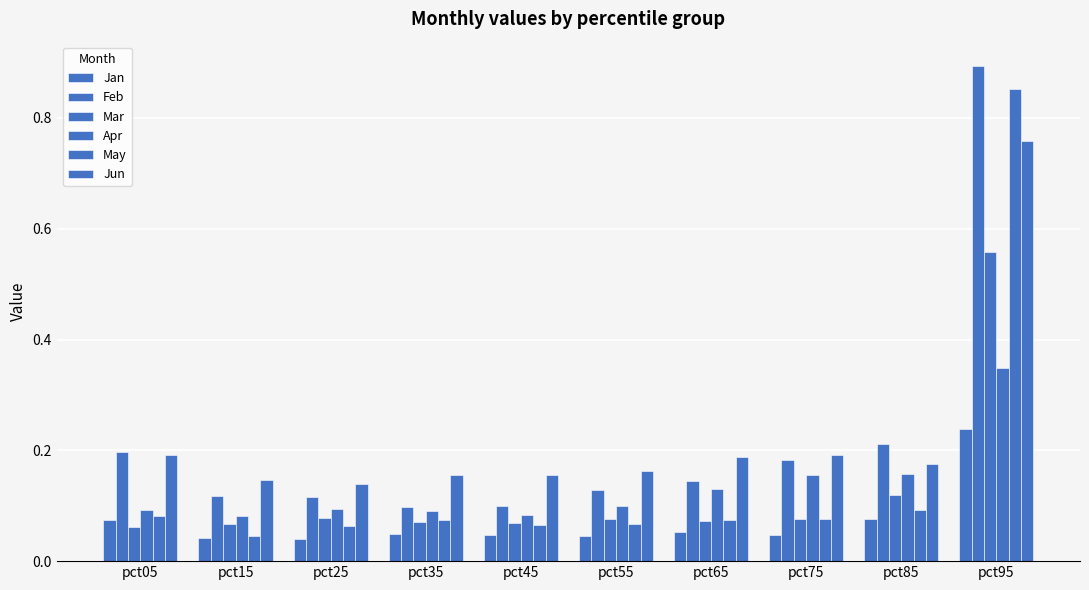

How many series are shown in this chart?

6